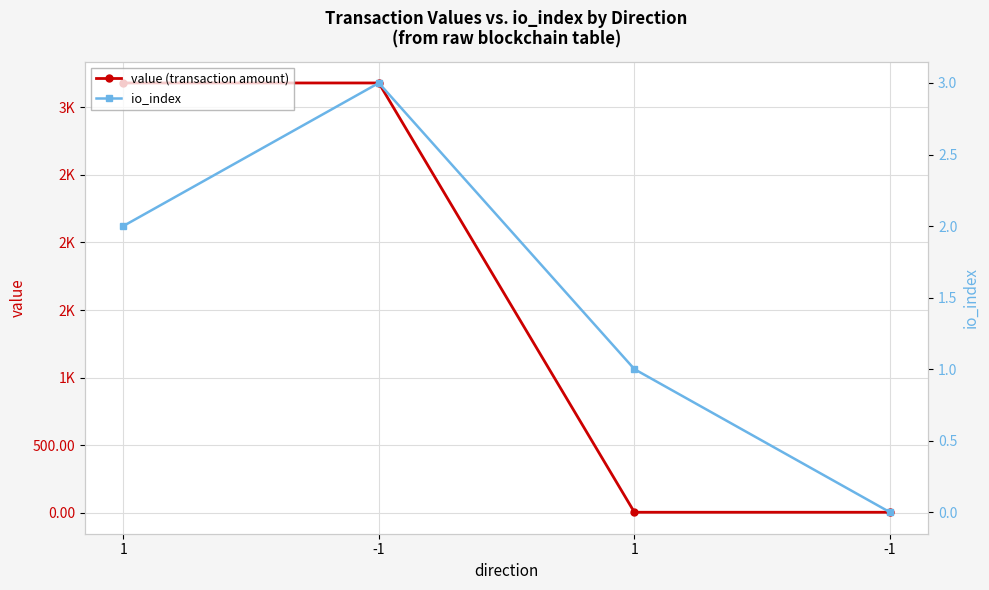

Is this an area chart (filled region under the line)?

No